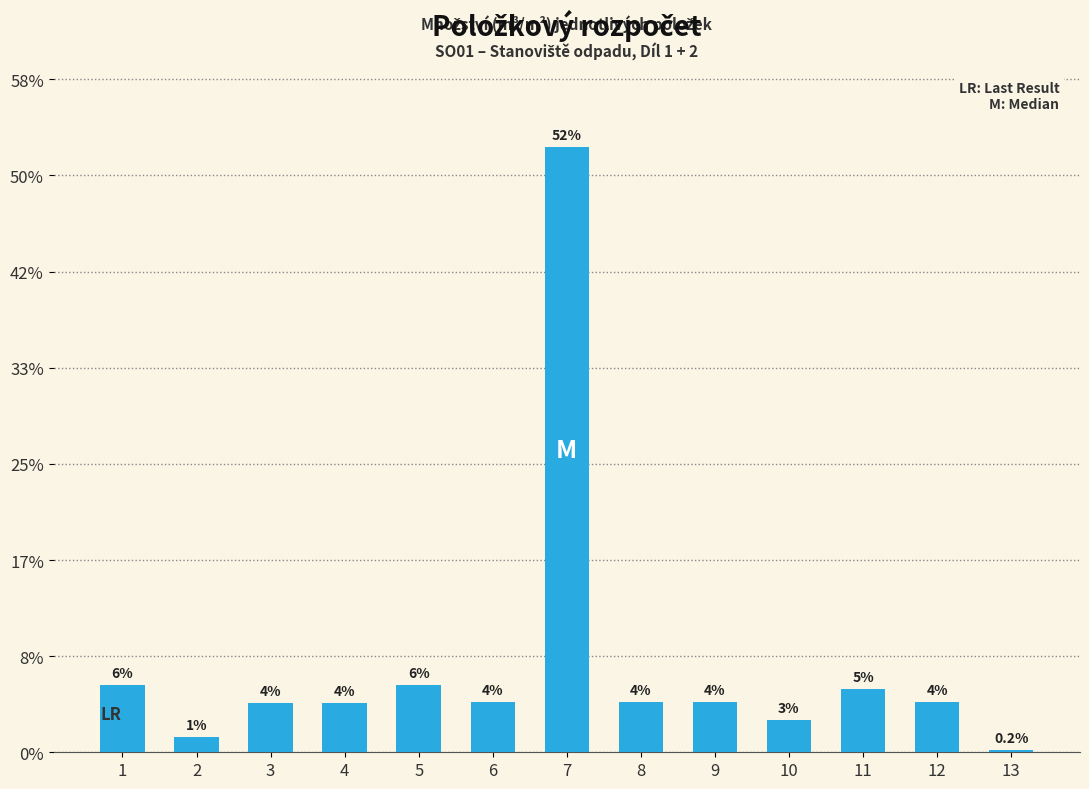

Reading left to right, extract all data points from this chart.

70.5	15.9	51.5	51.5	70.5	52.5	629.7	52.5	52.5	34.0	65.6	52.5	2.7